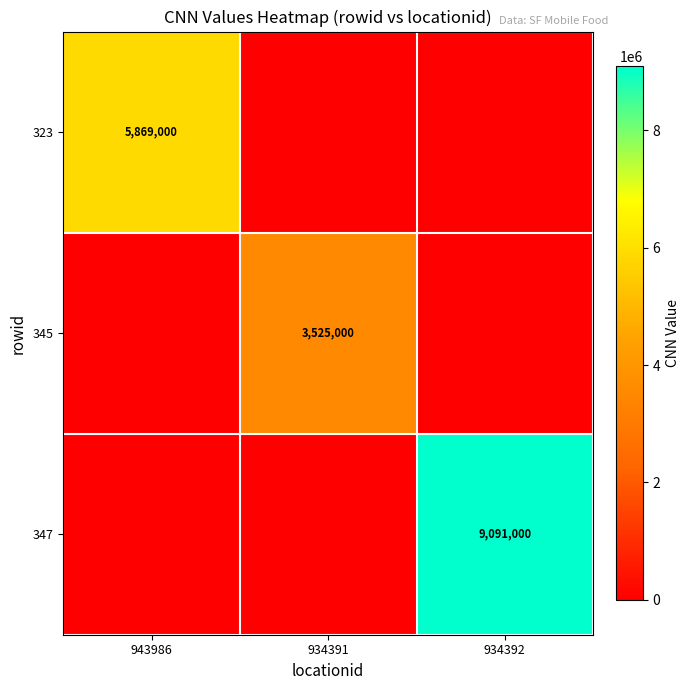

True or false: 345 has a value of 3525000 at 934391.

True